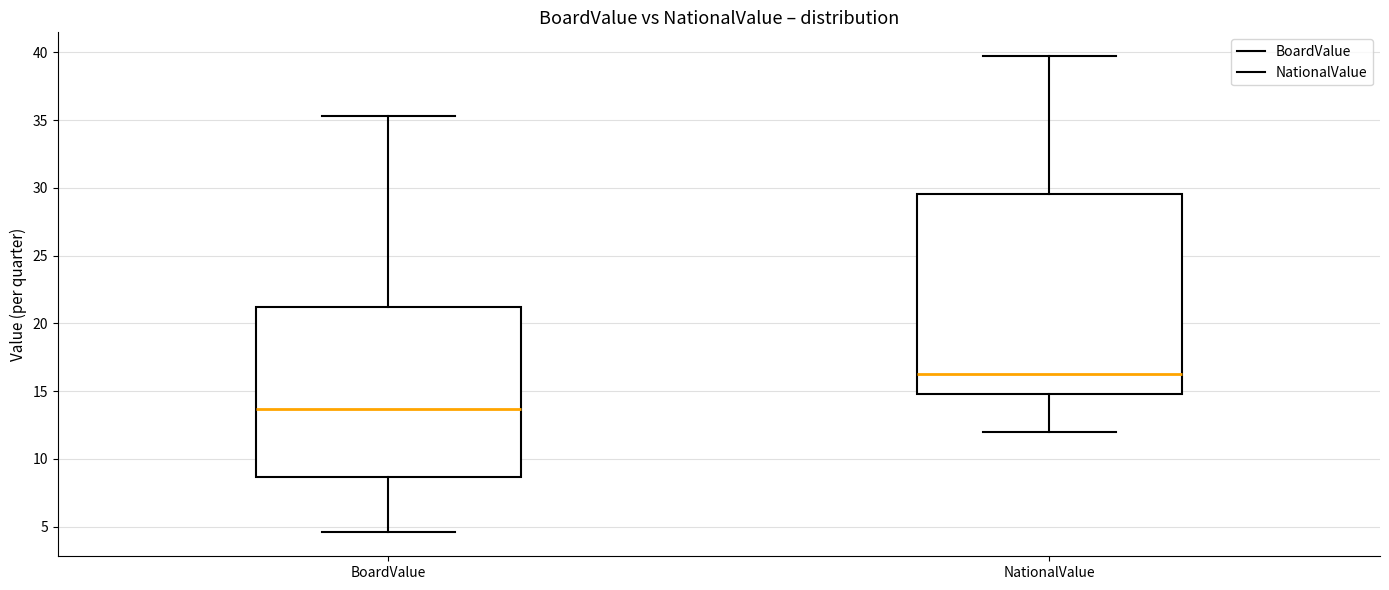

Where is the lower edge of the box for BoardValue on the y-axis? The values are not printed on the chart, so give them approximately, as read against the axis.

8.5